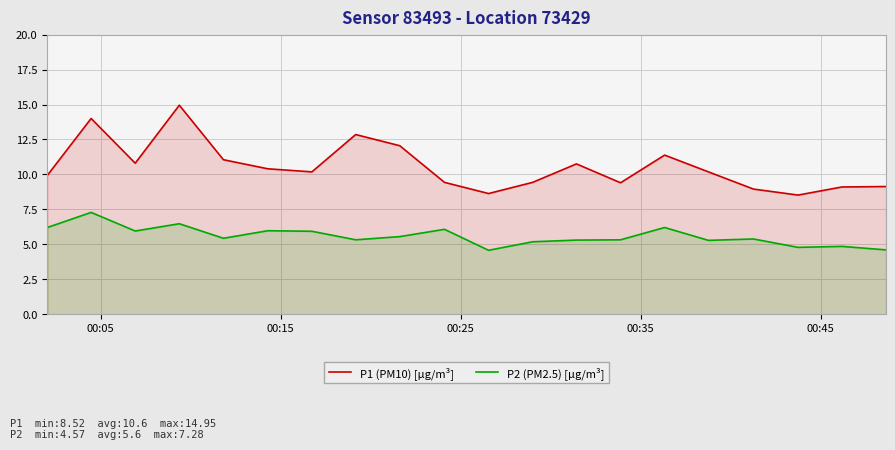

Rank the series by their maximum value, from highest to lowest.

P1 (PM10) [µg/m³], P2 (PM2.5) [µg/m³]